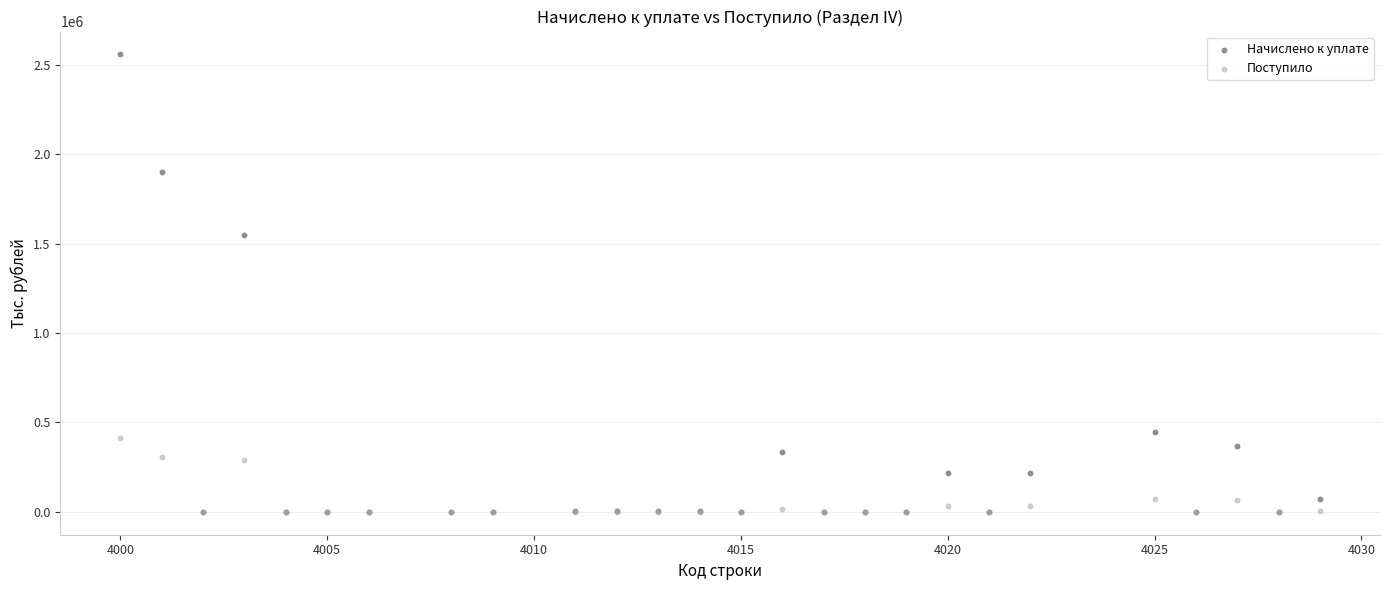

Across all series, what Y value is closest to 1278753?

1548420